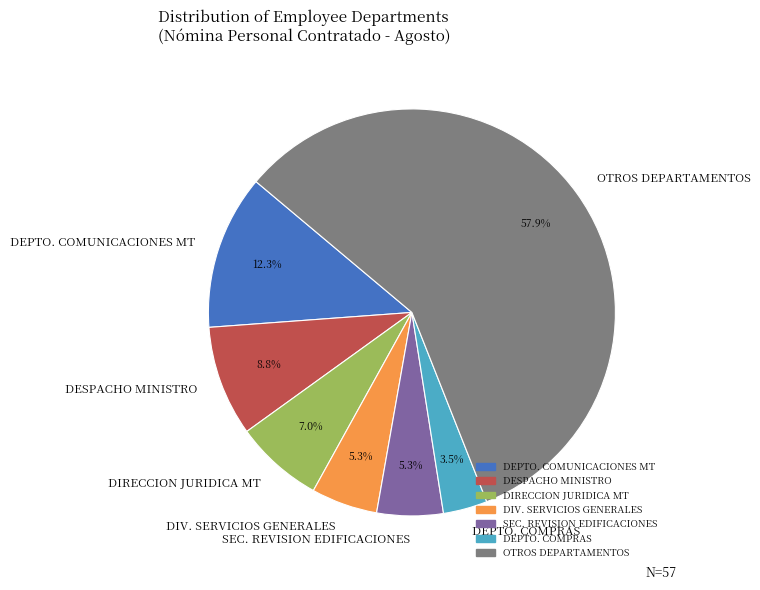

Is the sum of DIRECCION JURIDICA MT and DIV. SERVICIOS GENERALES greater than half?

No